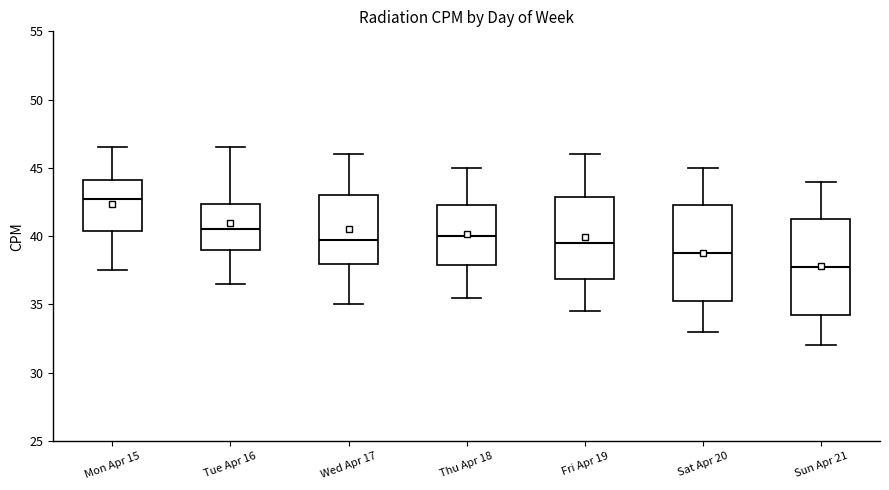

Which box has the highest median line?

Mon Apr 15